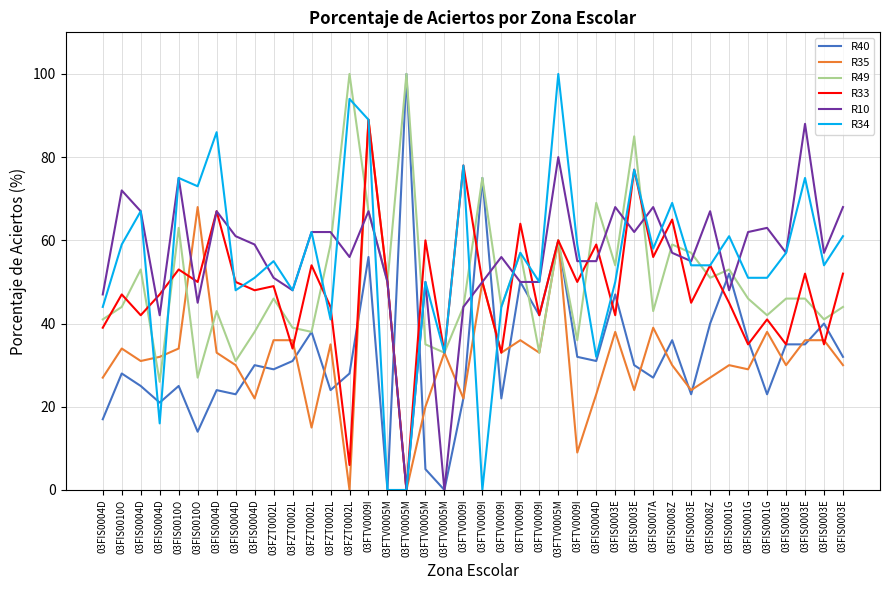

What is the maximum value shown in the chart?

100